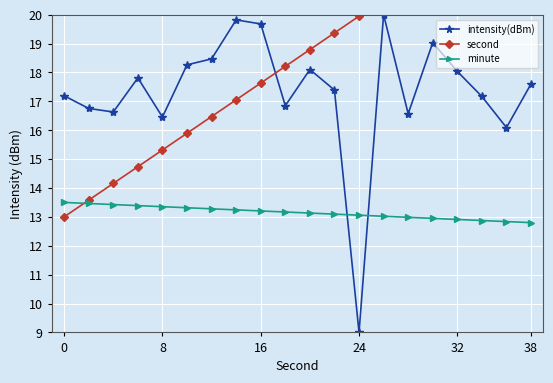

What value does the minute series have at 13?

13.0